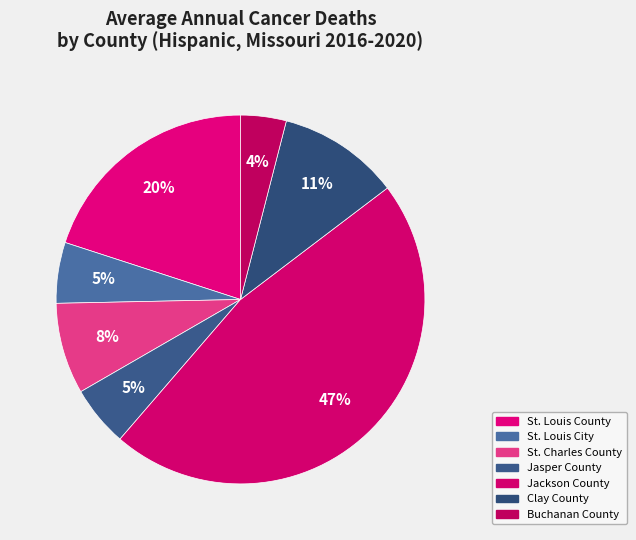

Which slice is the largest?

Jackson County